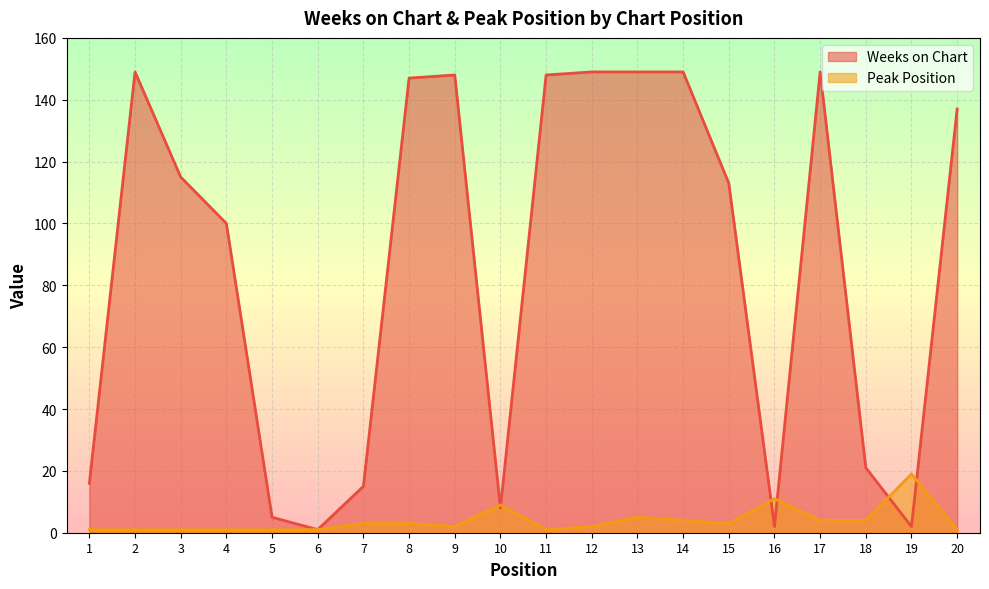

What is the difference between the second highest and minimum values in the Weeks on Chart series?

148